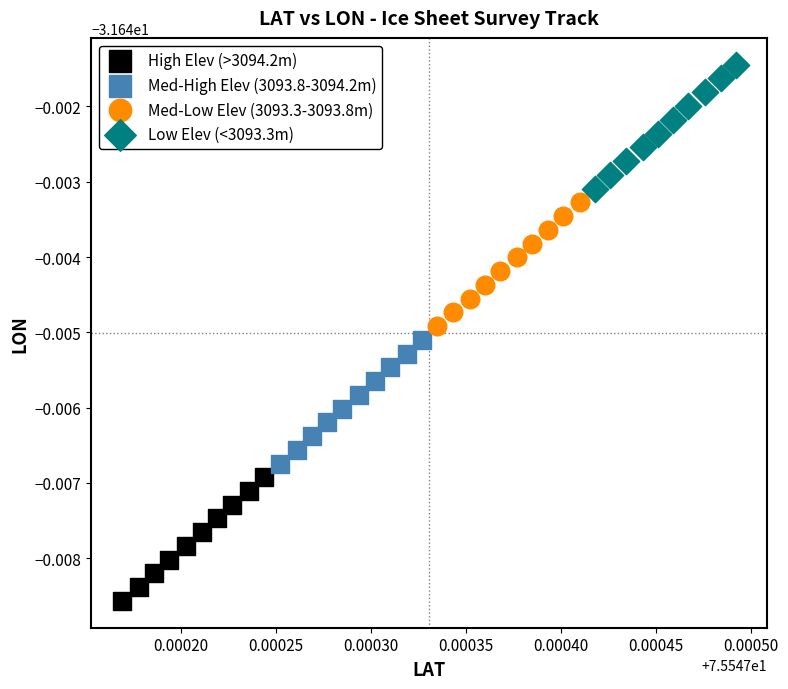

Which series has the largest Y range (max minus min)?

Low Elev (<3093.3m)